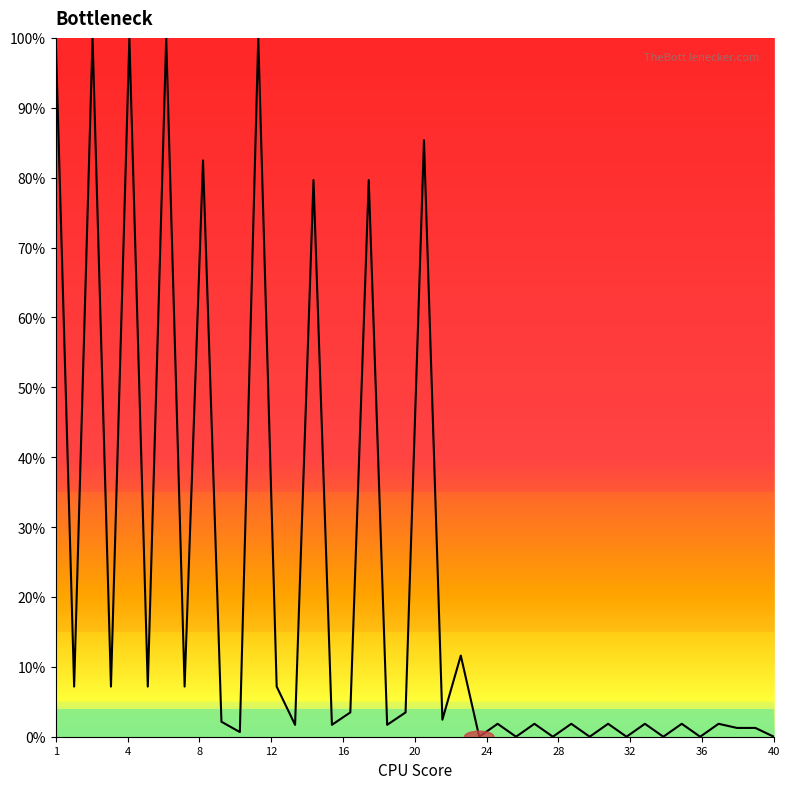

What is the maximum value shown in the chart?

100.0